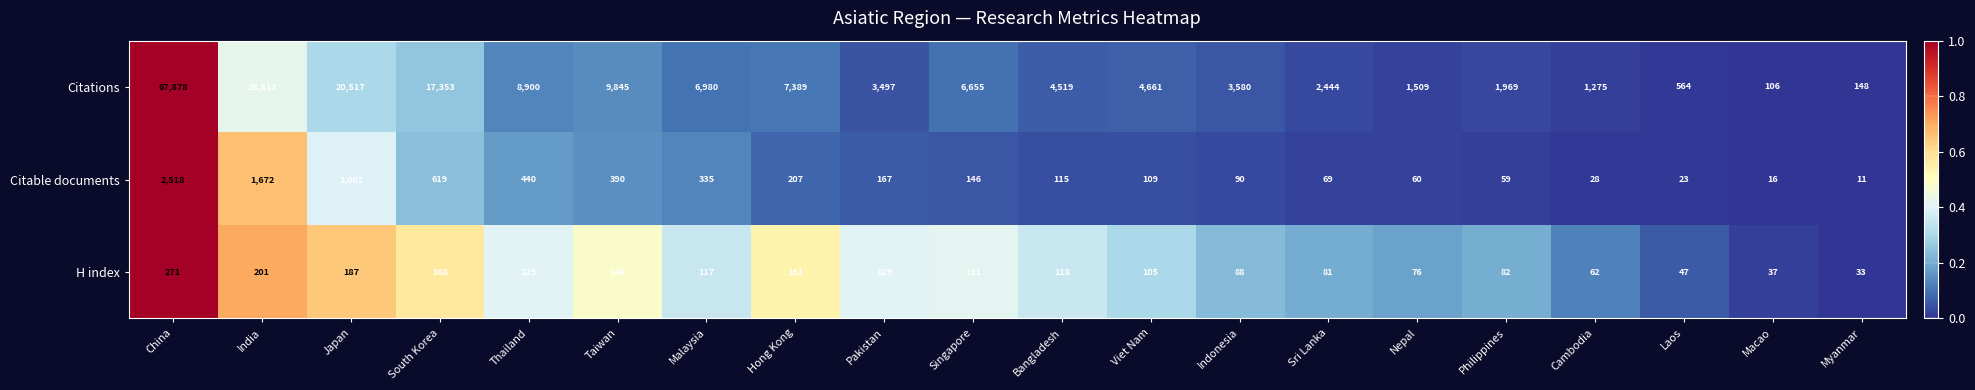

How many distinct data groups are displayed?

3